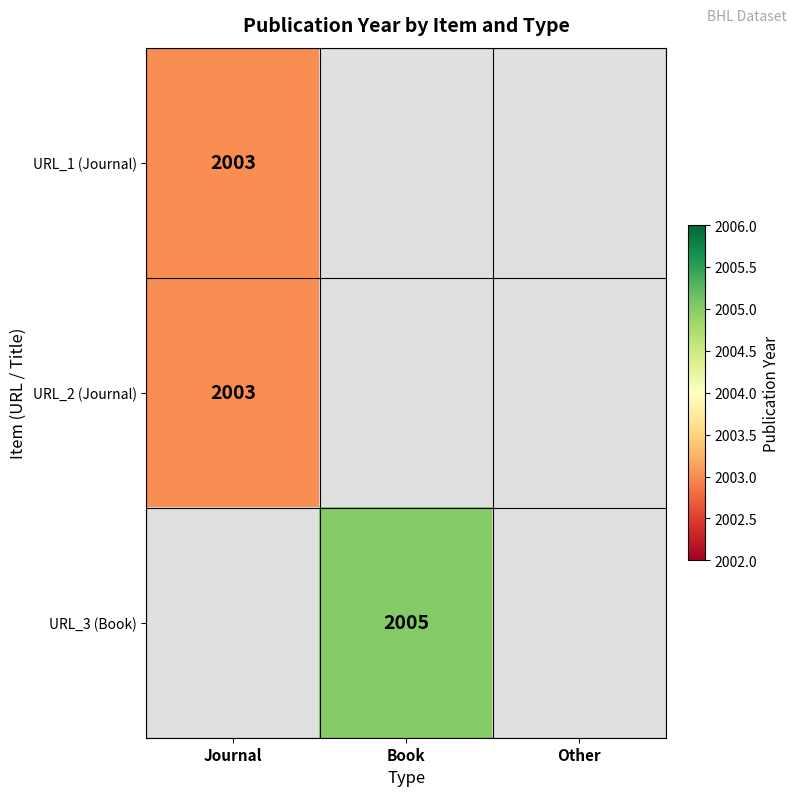

At how many categories does at least one series exceed 2004?

1